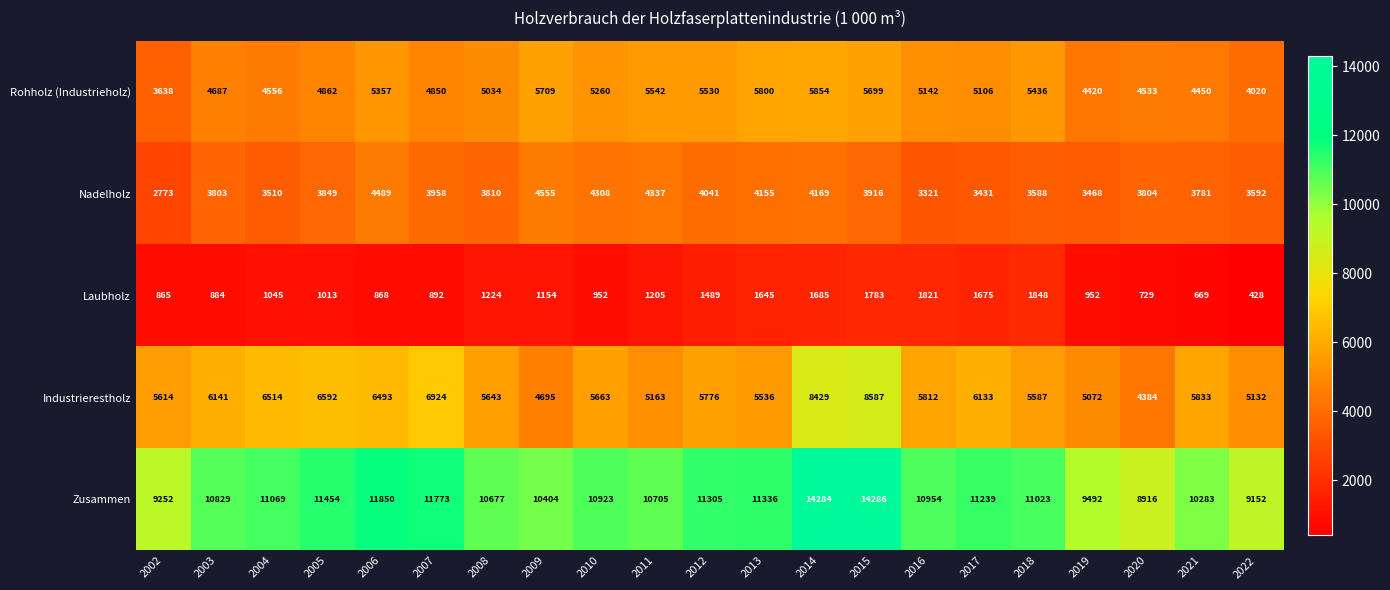

What is the sum of all Industrierestholz values?

125723